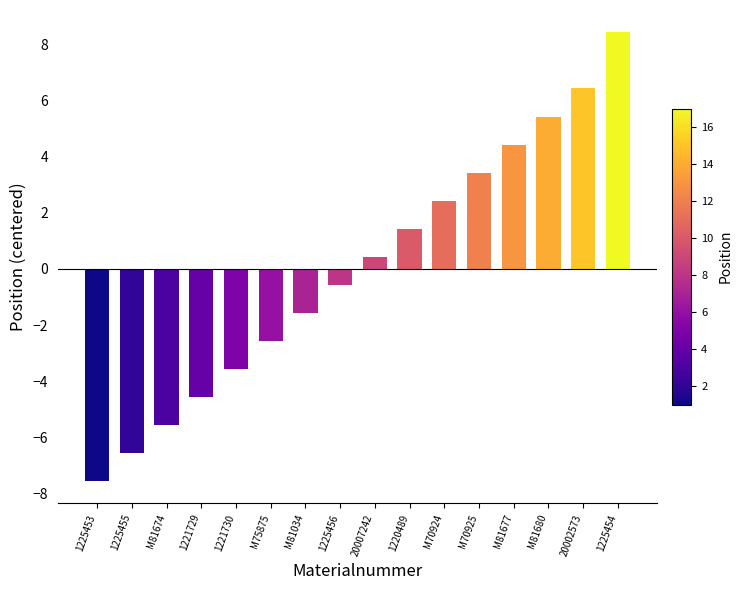

What is the change in value from 1220489 to M81680?

+4.0